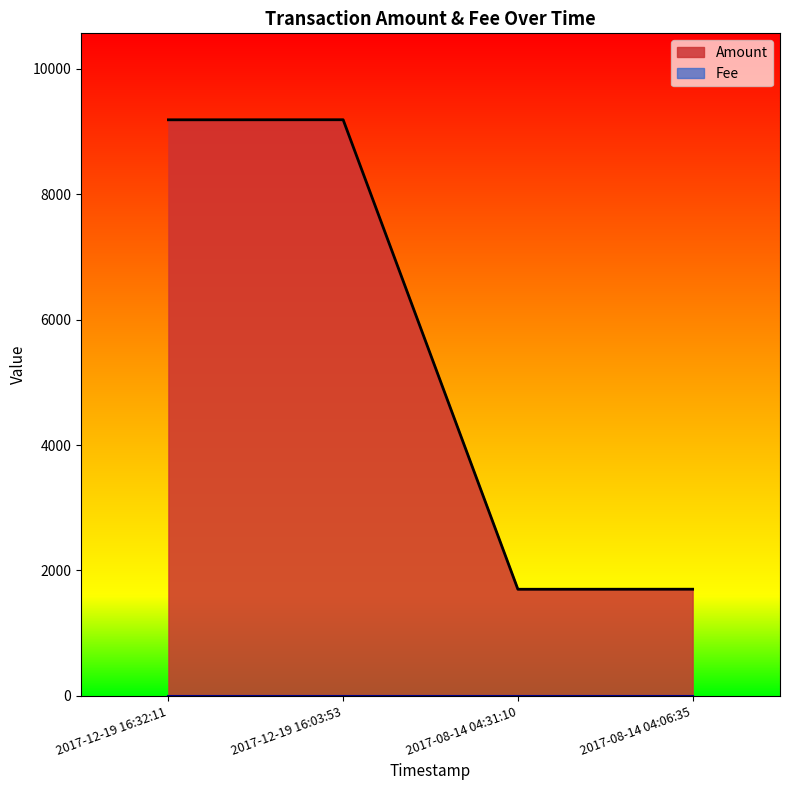

What is the label of the 1st point from the left?

2017-12-19 16:32:11